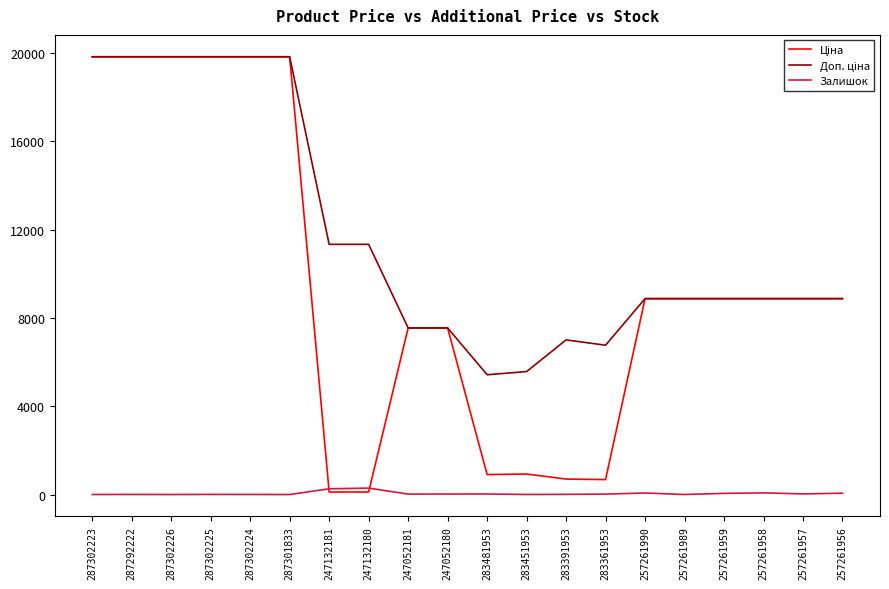

What position from the left is 247052181?

9